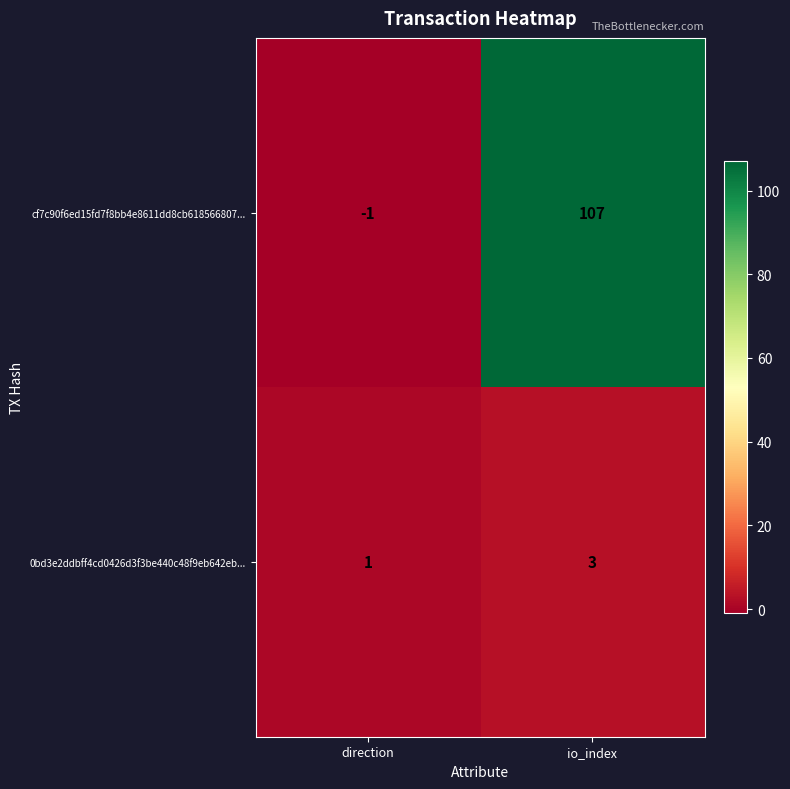

What is the average value of the cf7c90f6ed15fd7f8bb4e8611dd8cb618566807... series?

53